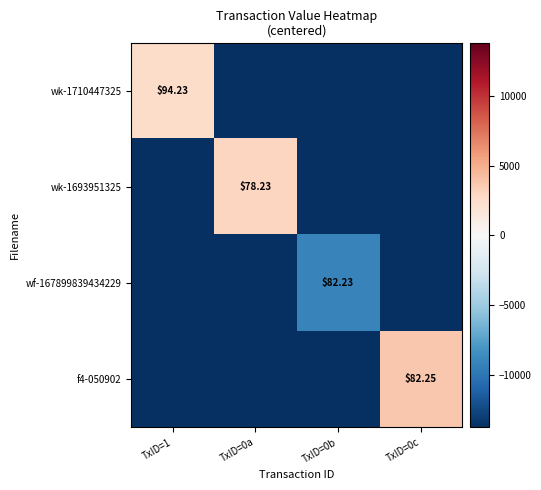

Is the value of f4-050902 at TxID=0c greater than the value of wf-167899839434229 at TxID=0b?

Yes